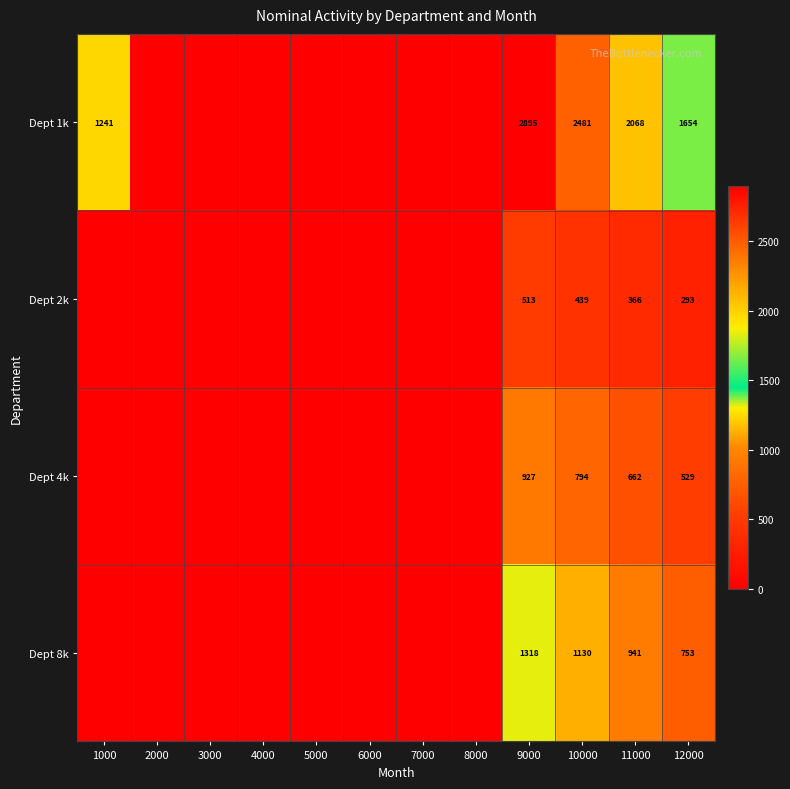

Which label corresponds to the smallest value in the chart?

2000